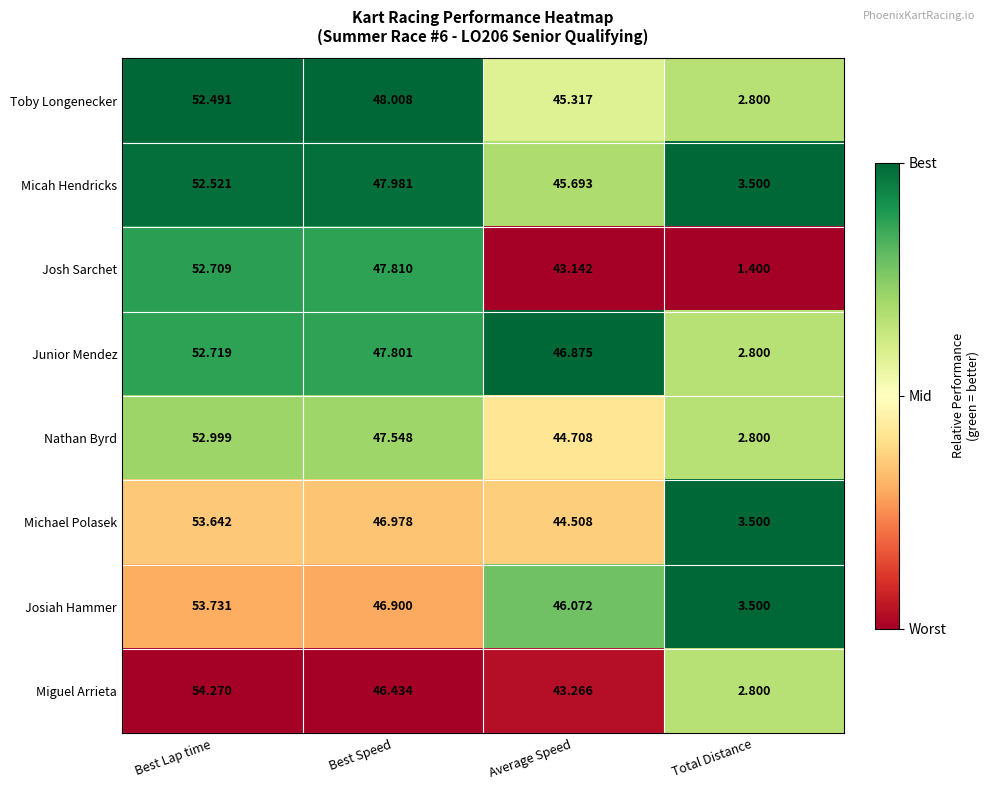

Between Best Lap time and Best Speed, which series saw the biggest shift?

Miguel Arrieta